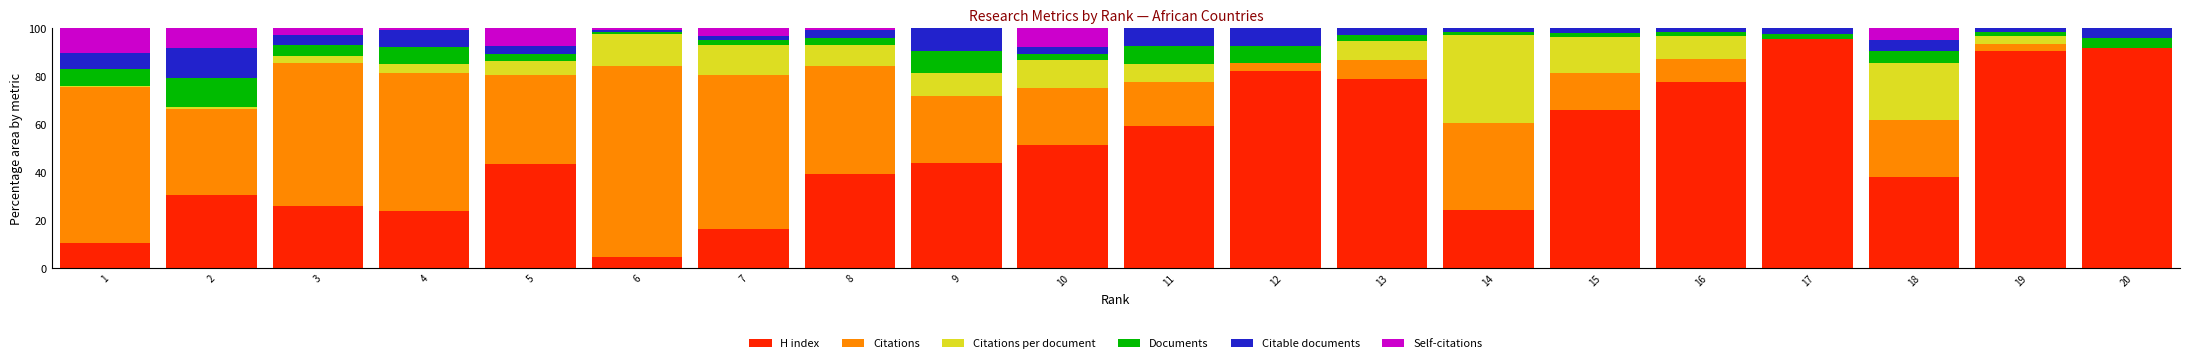

Does the chart contain stacked bars?

Yes